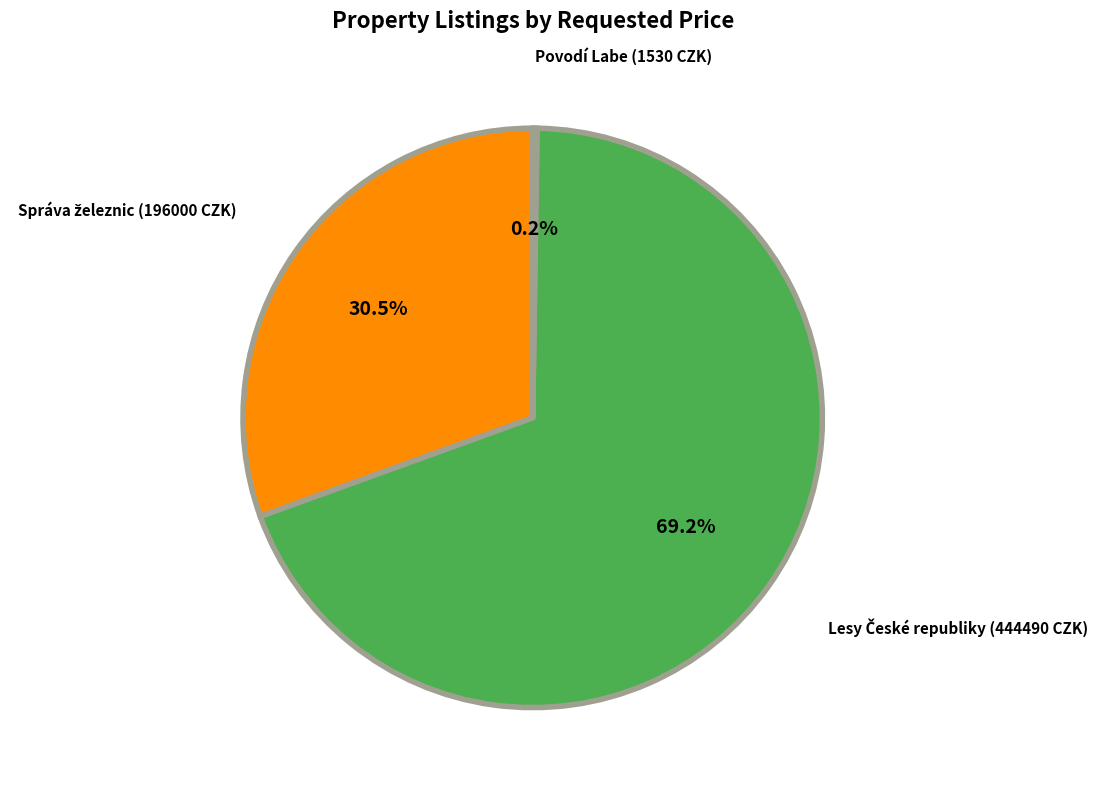

Does any single category account for the majority?

Yes